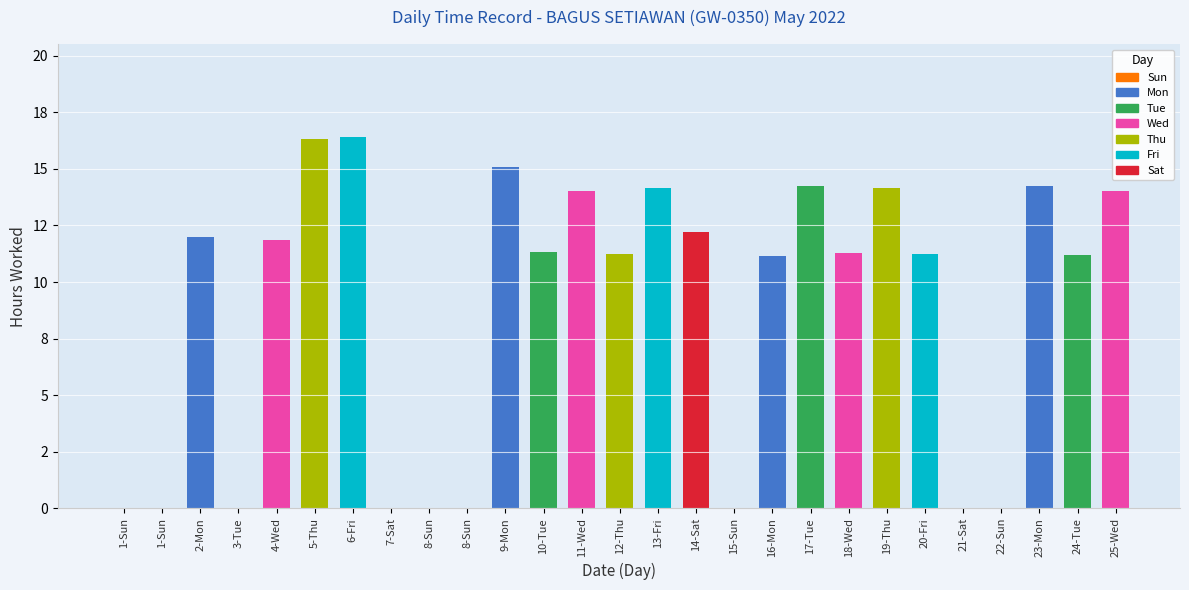

What is the label of the 16th bar from the left?

14-Sat